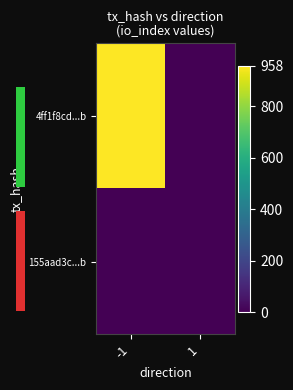

Which series has the largest range (max minus min)?

4ff1f8cd...b